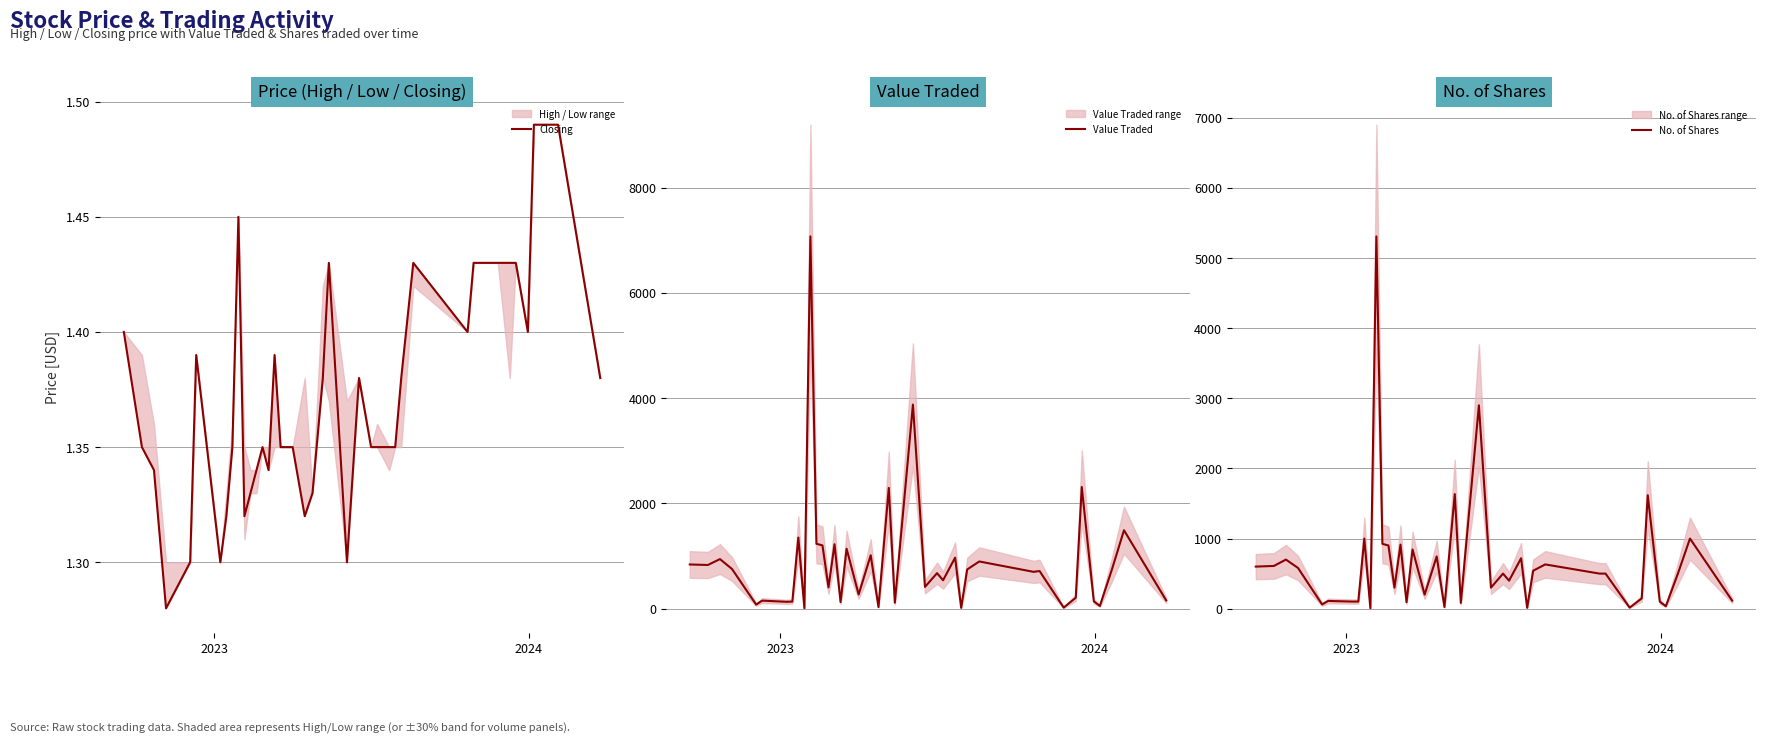

How many categories are shown in the chart?

40